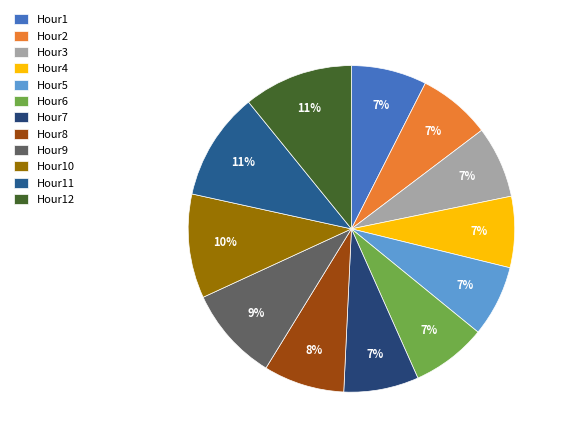

What is the smallest slice in the pie chart?

Hour4